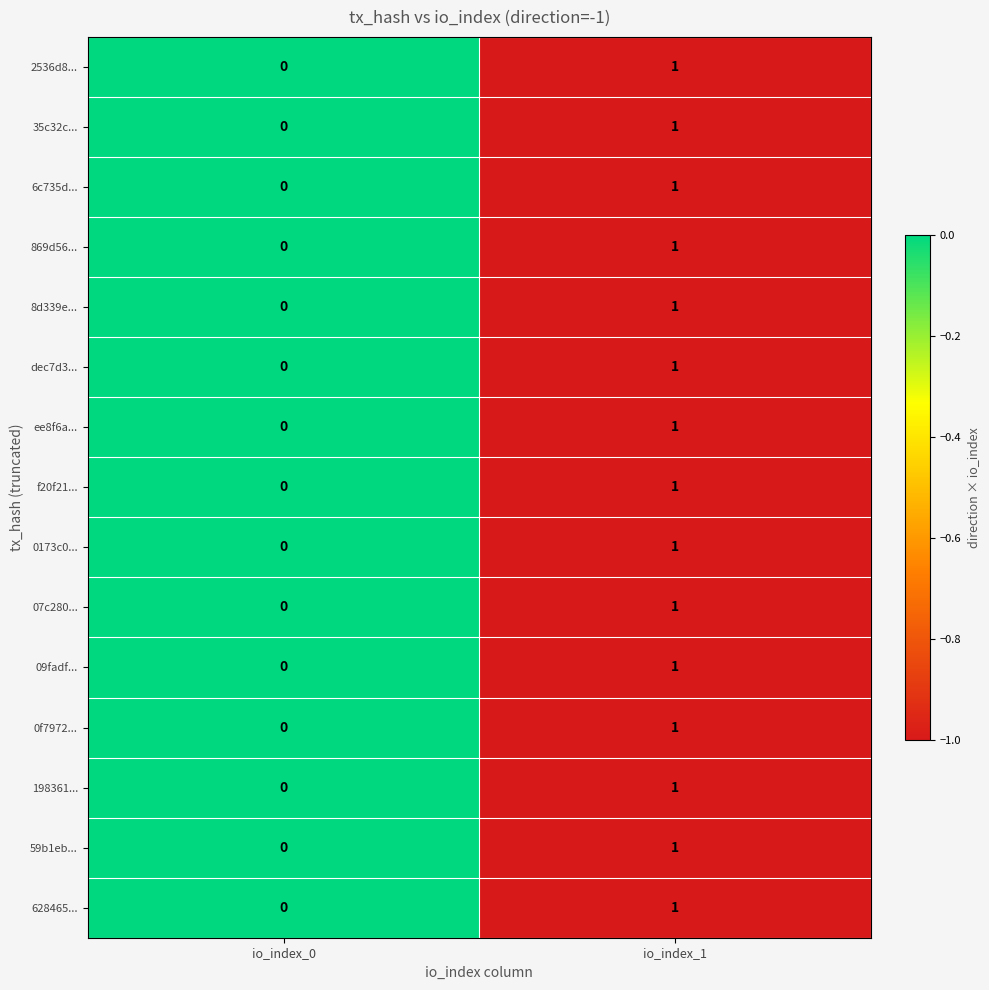

Where is 35c32c... nearest to the value 0?

io_index_0